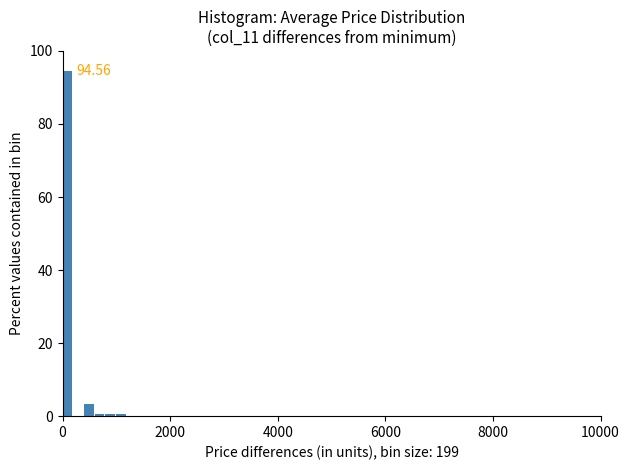

Around what value on the x-axis is the tallest bar? Give the approximate position of its centre, as read against the axis.

0